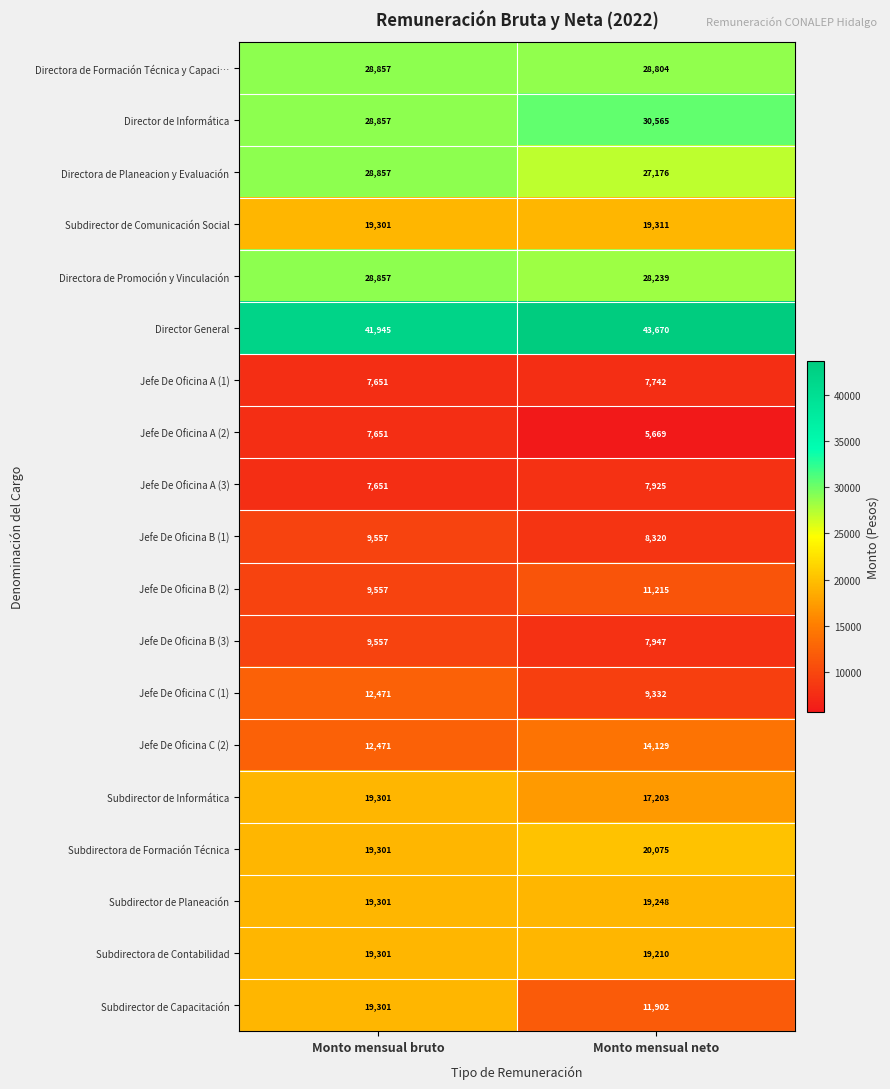

At Monto mensual neto, list the series in order from smallest to largest.

Jefe De Oficina A (2), Jefe De Oficina A (1), Jefe De Oficina A (3), Jefe De Oficina B (3), Jefe De Oficina B (1), Jefe De Oficina C (1), Jefe De Oficina B (2), Subdirector de Capacitación, Jefe De Oficina C (2), Subdirector de Informática, Subdirectora de Contabilidad, Subdirector de Planeación, Subdirector de Comunicación Social, Subdirectora de Formación Técnica, Directora de Planeacion y Evaluación, Directora de Promoción y Vinculación, Directora de Formación Técnica y Capaci…, Director de Informática, Director General